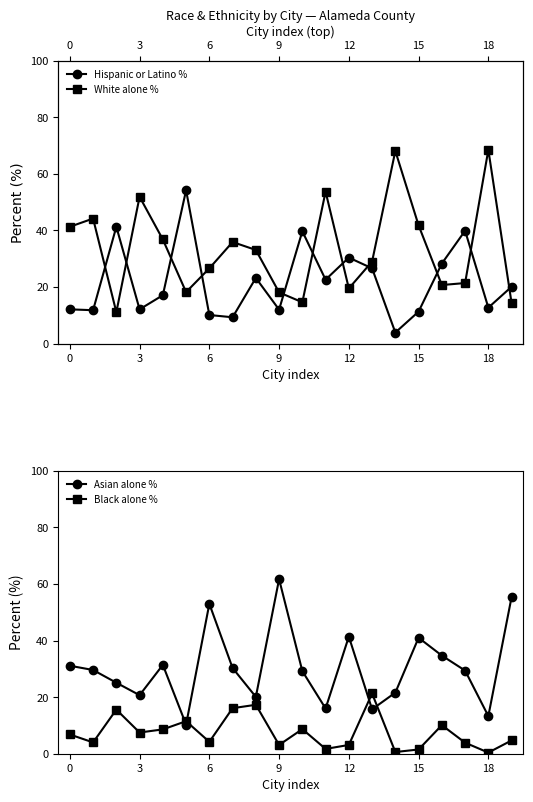

In White alone %, how many points are lower than both neighbors (excluding endpoints)?

5